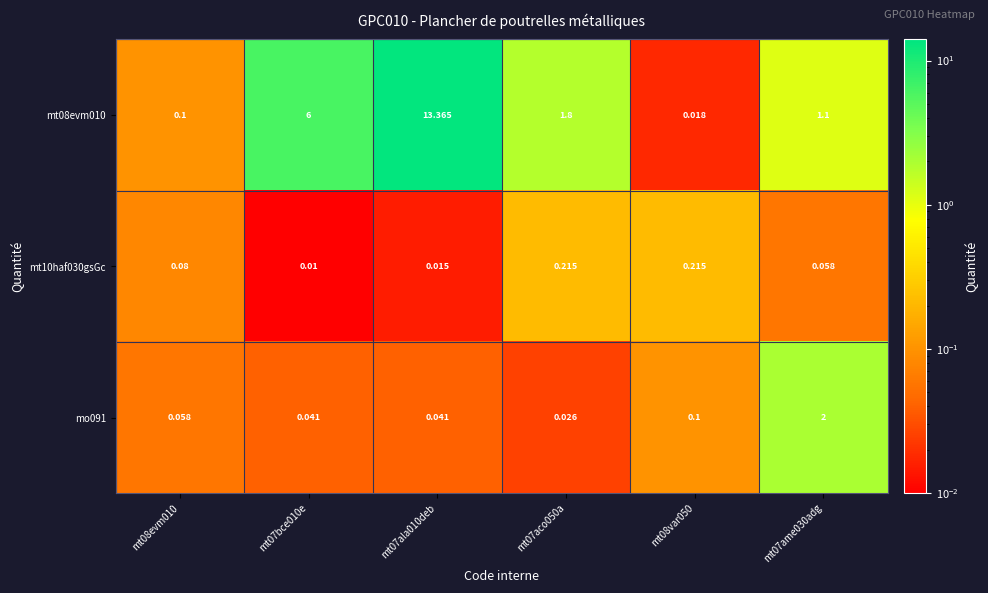

Is the value of mo091 at mt07bce010e greater than the value of mt08evm010 at mt07ala010deb?

No